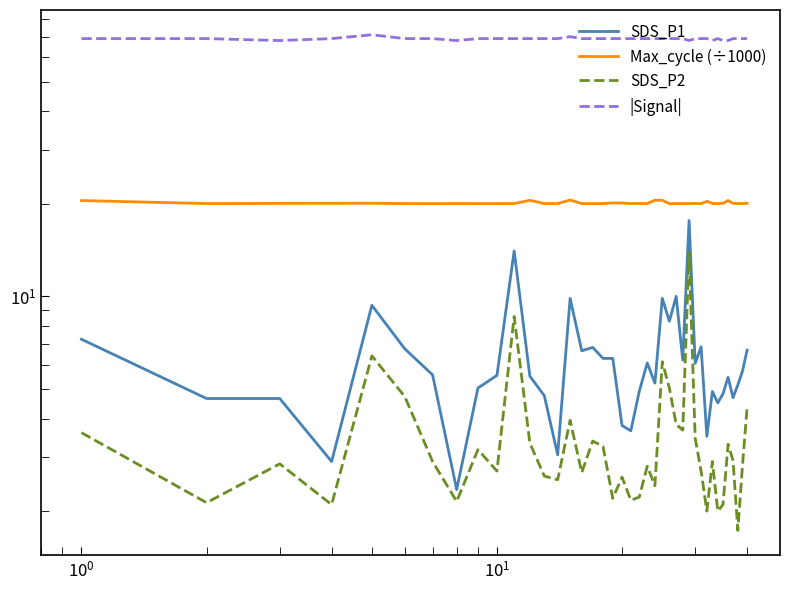

True or false: SDS_P1 has more than 1 interior local peaks.

True